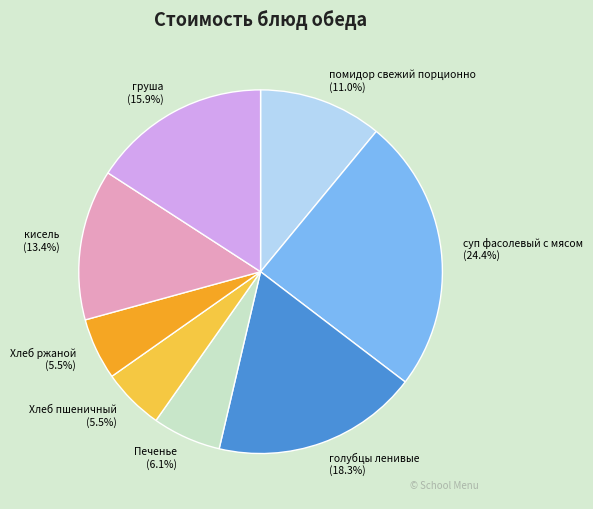

Count the number of slices in the pie.

8